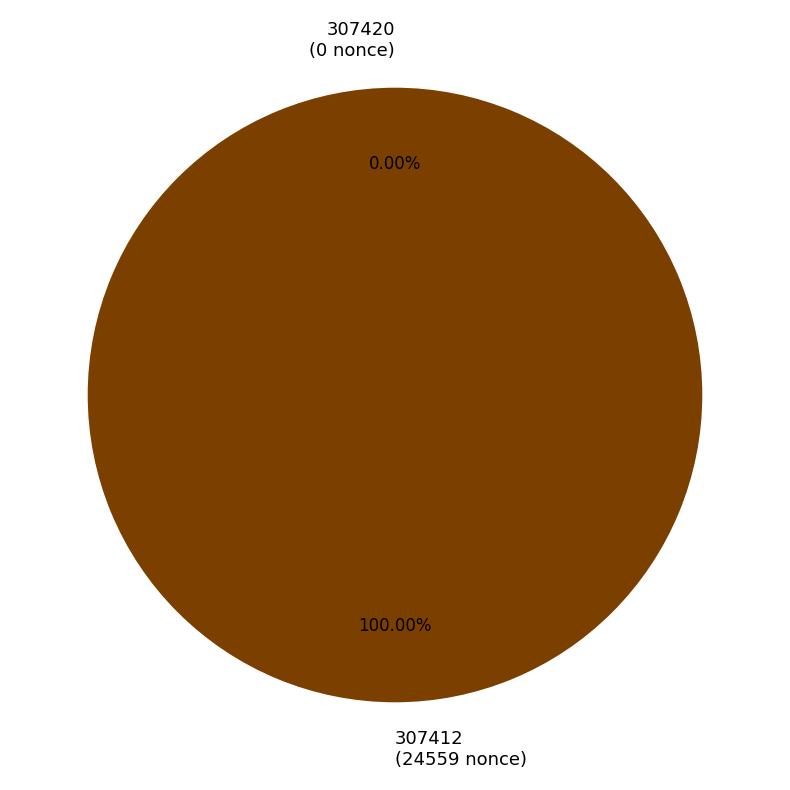

Is 307412 the majority of the pie?

Yes